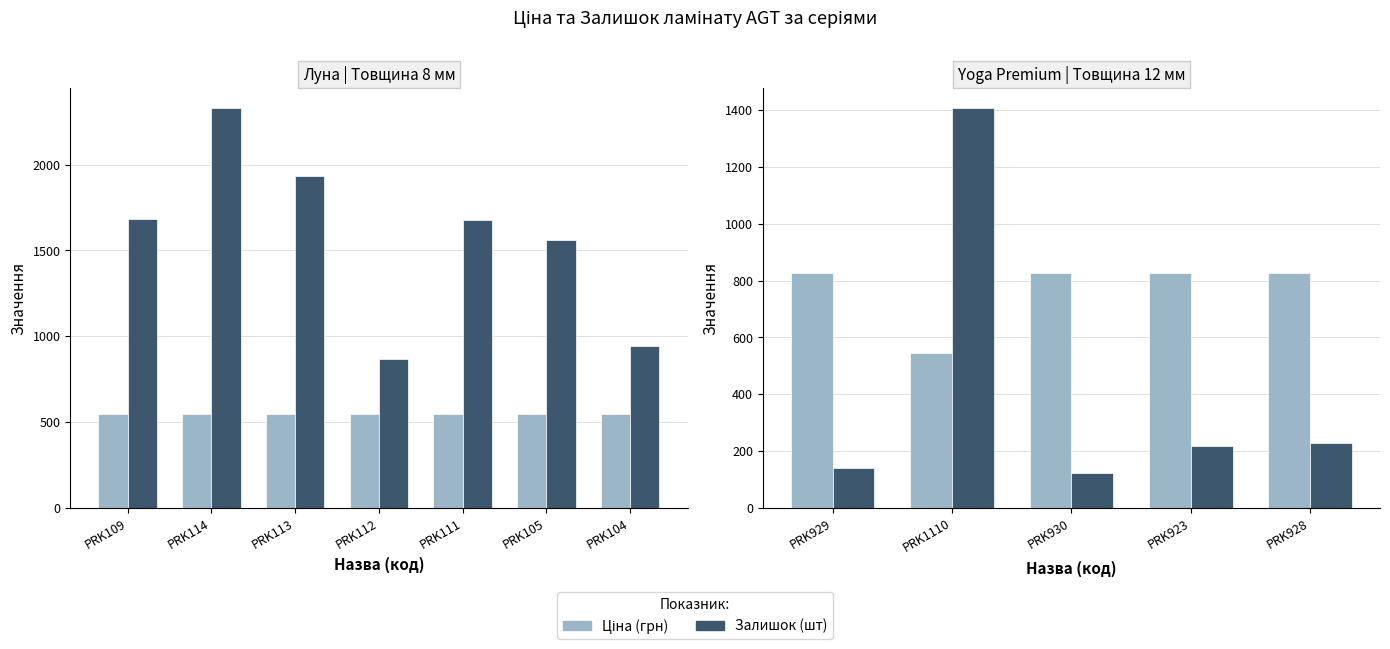

List the series in order of their peak value, highest first.

Залишок (шт), Ціна (грн)